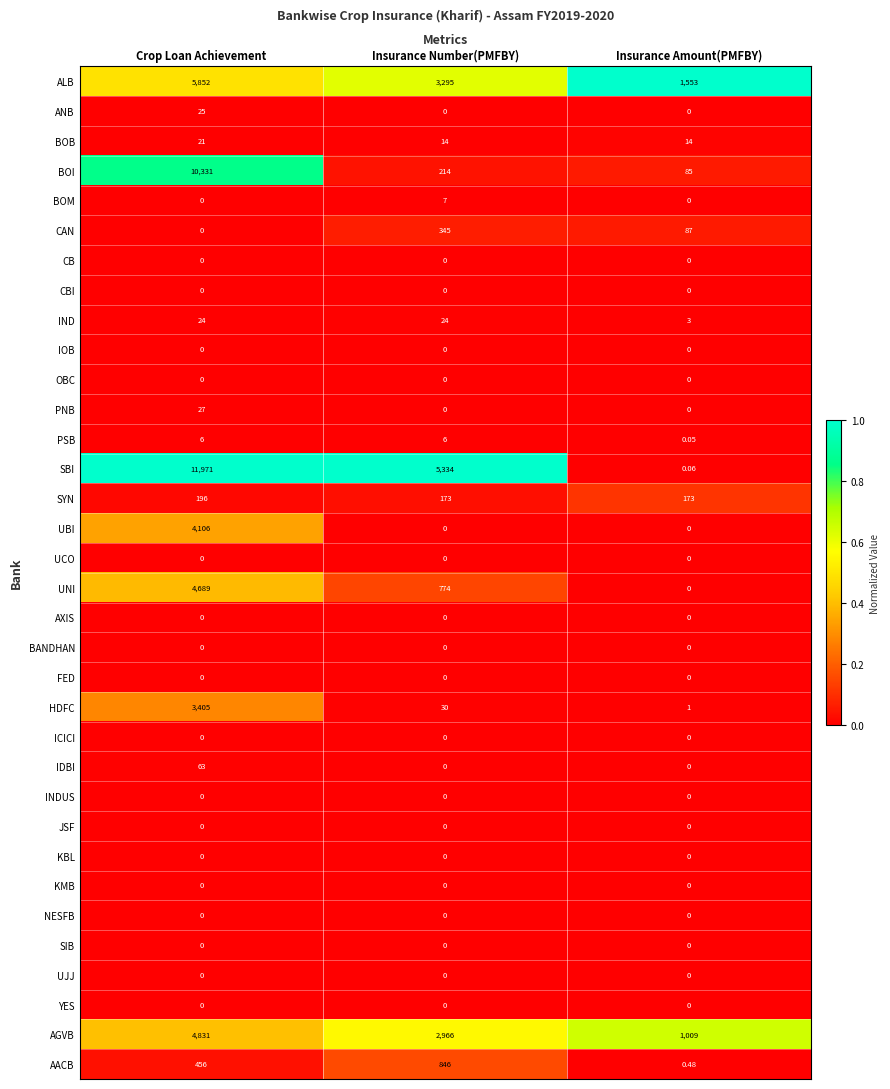

At which category is the sum across all series the highest?

Crop Loan Achievement